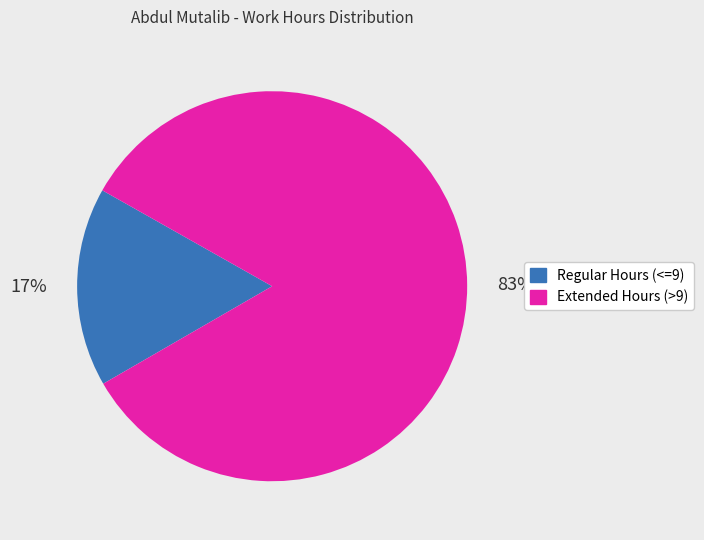

Do Regular Hours (<=9) and Extended Hours (>9) together represent more than half of the pie?

Yes